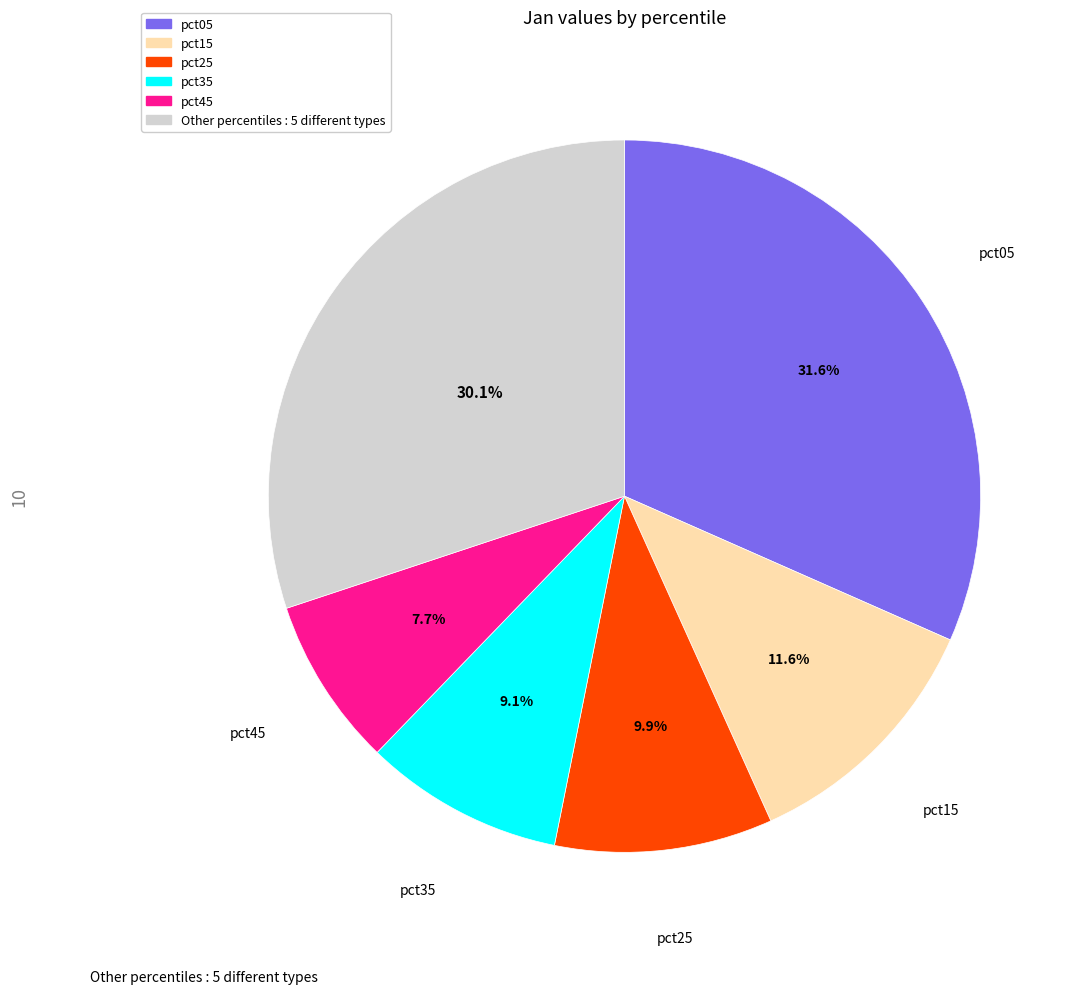

Does any single category account for the majority?

No